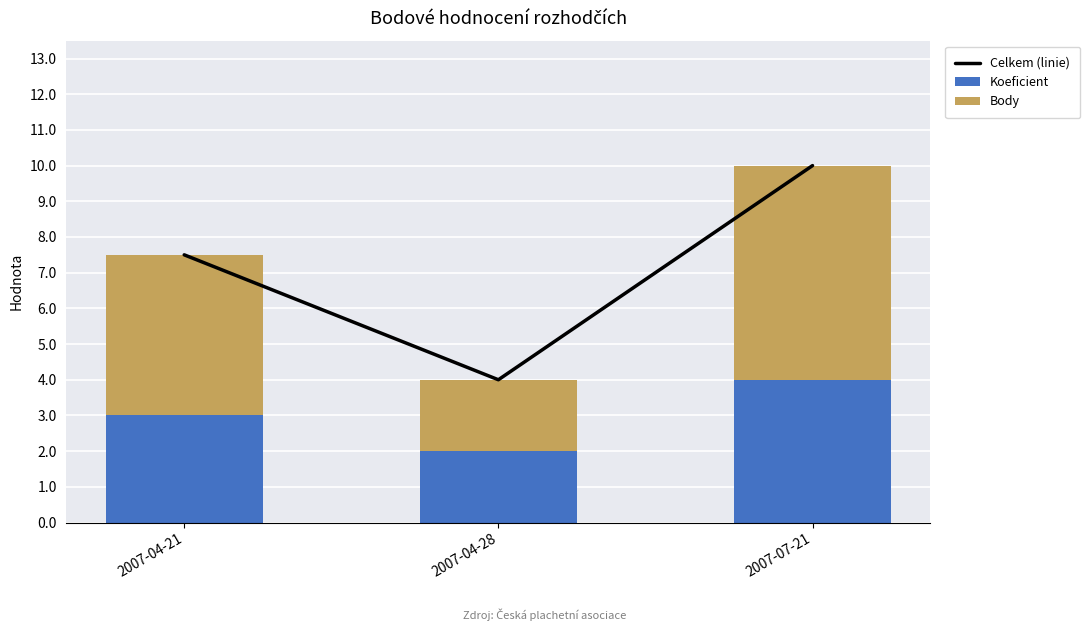

What is the total value across all series at 2007-04-28?

8.0